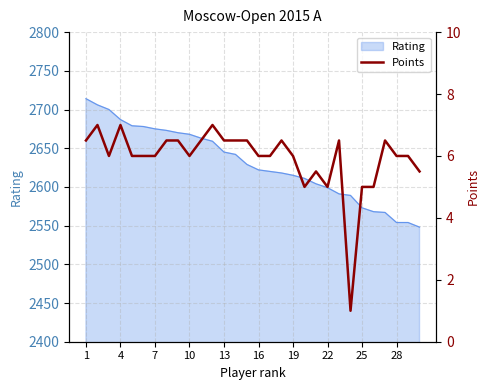

What is the difference between the second highest and minimum values?

6.0